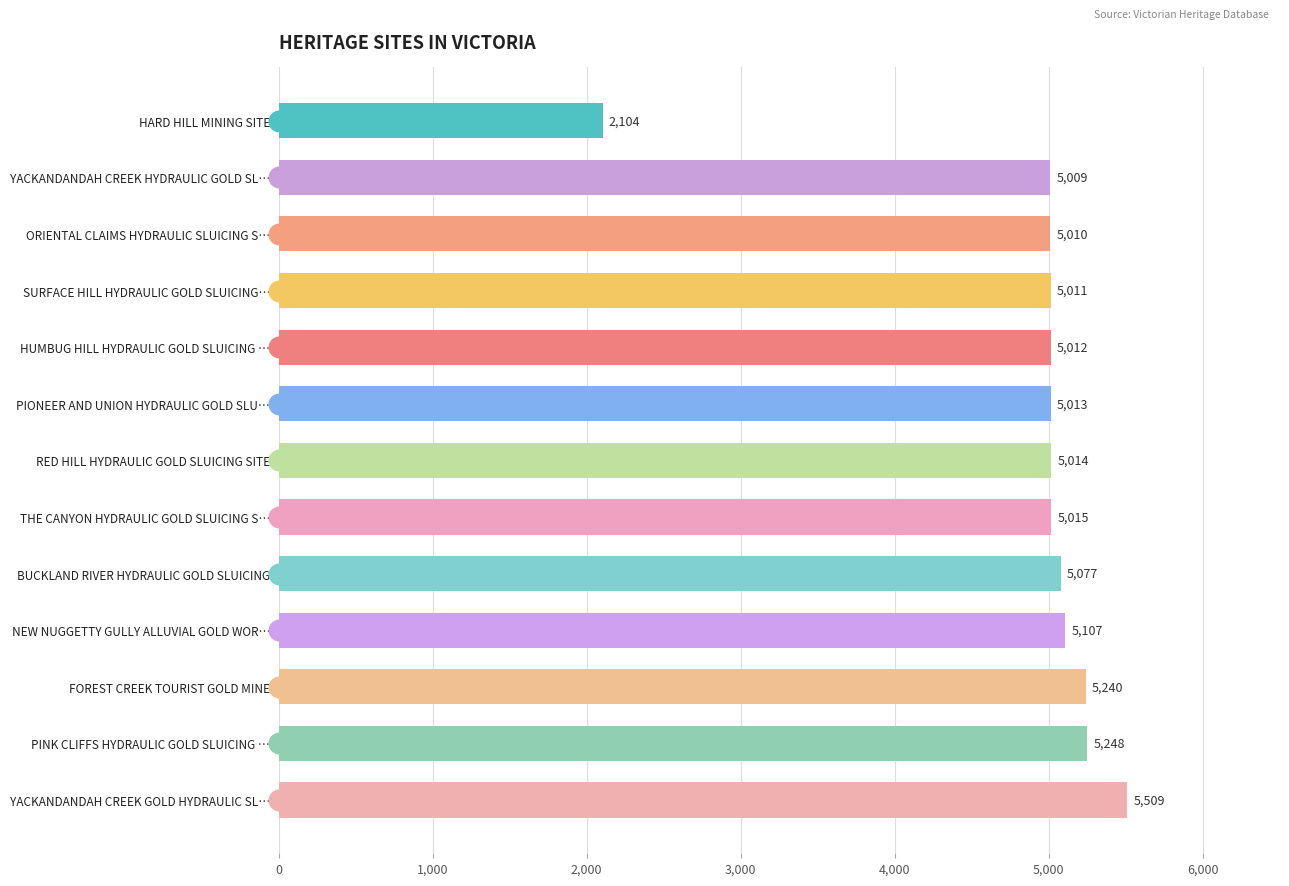

Which has a higher value, RED HILL HYDRAULIC GOLD SLUICING SITE or ORIENTAL CLAIMS HYDRAULIC SLUICING S…?

RED HILL HYDRAULIC GOLD SLUICING SITE